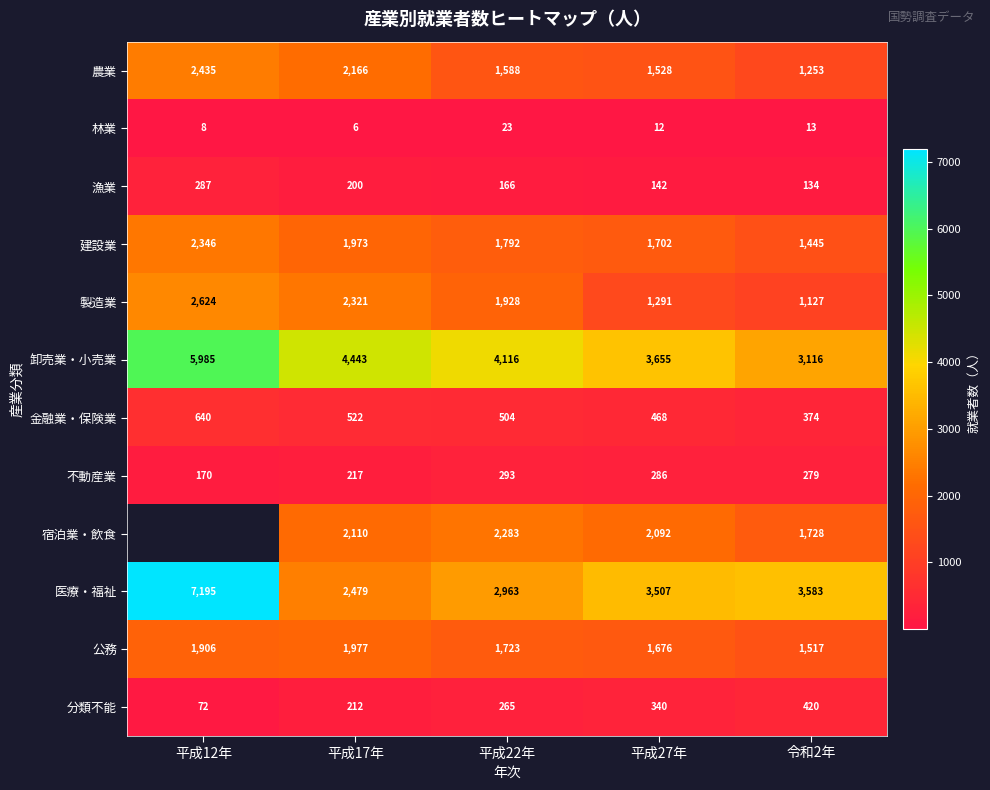

Is the value of 分類不能 at 平成22年 greater than the value of 製造業 at 令和2年?

No